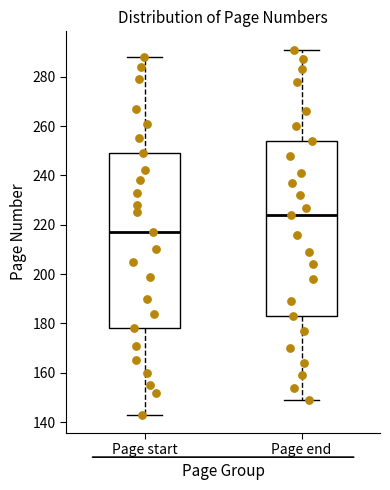

Which box's median line is the lowest?

Page start